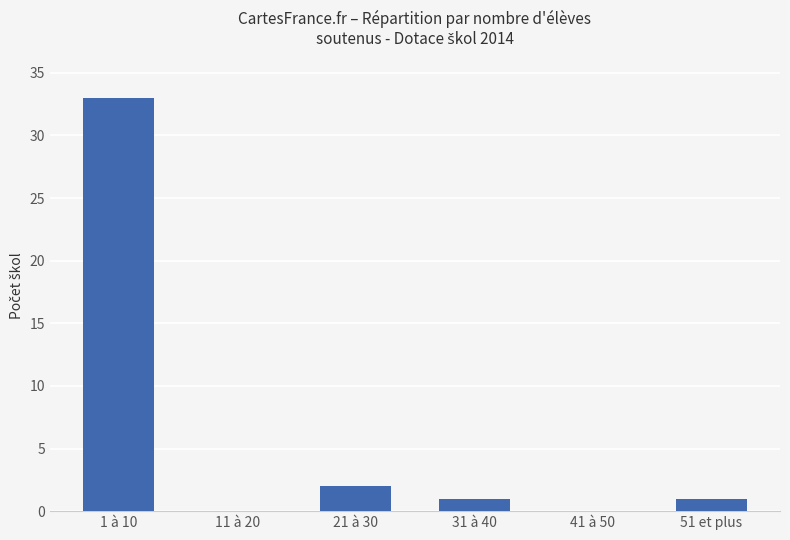

Between 11 à 20 and 21 à 30, which is larger?

21 à 30